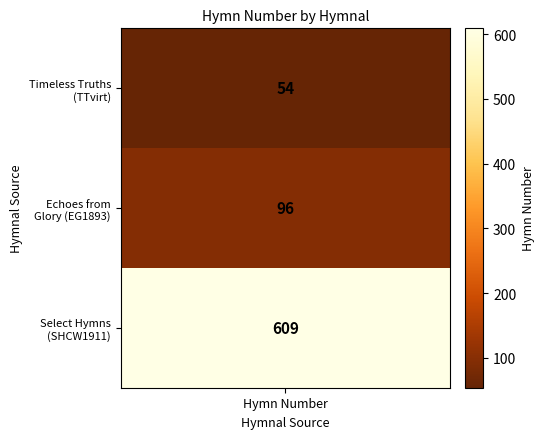

Is it true that the value at 2 is 1046?

False